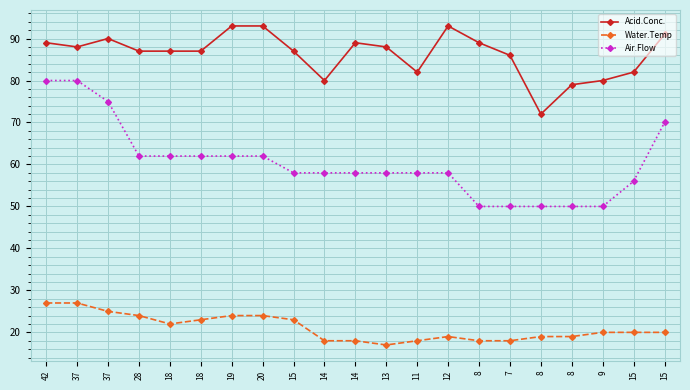

What is the spread (max minus min) of values at 19?

69